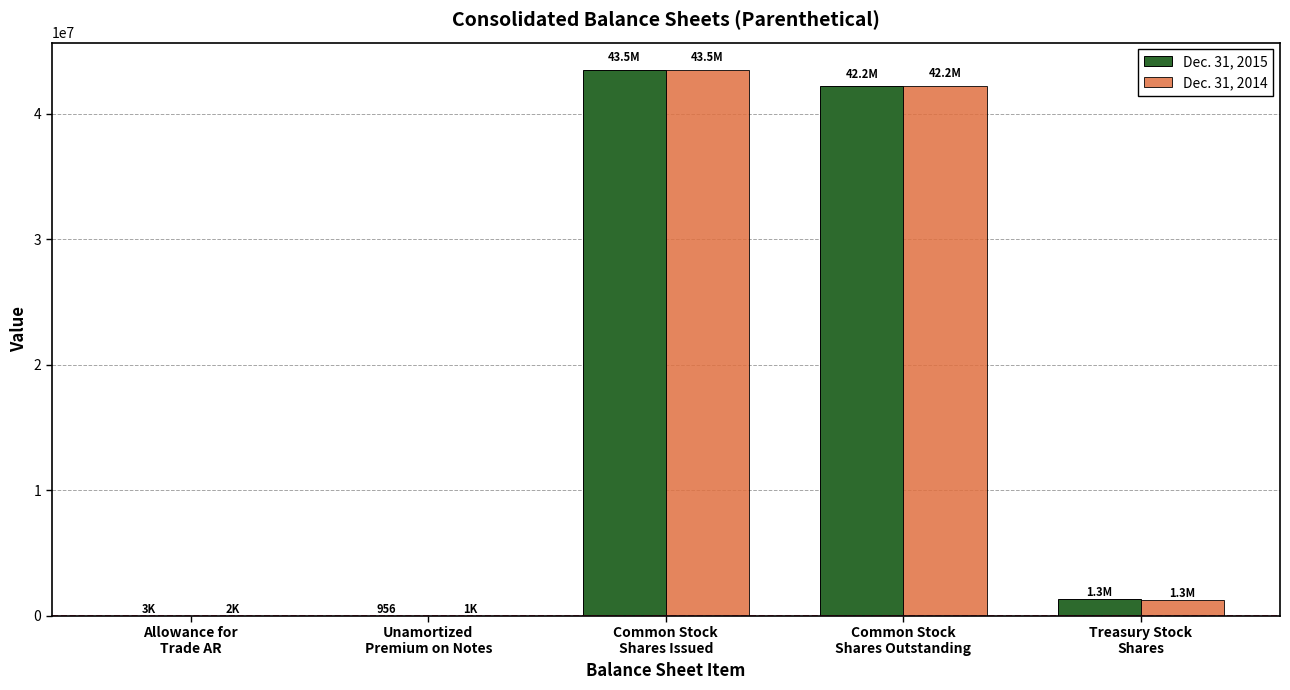

How many distinct data groups are displayed?

2